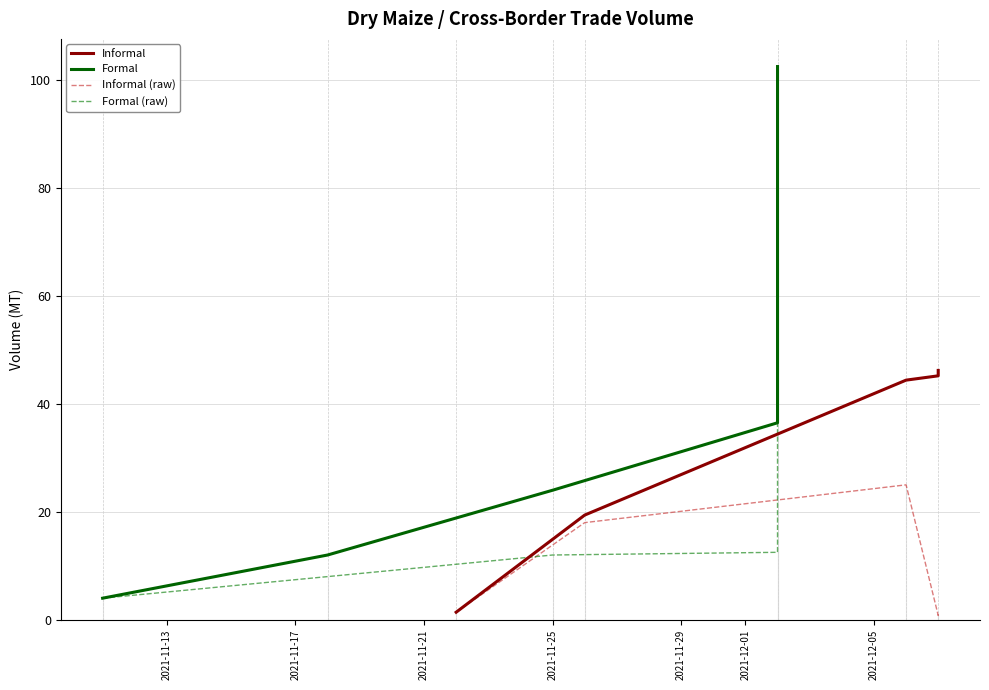

How many distinct data groups are displayed?

4